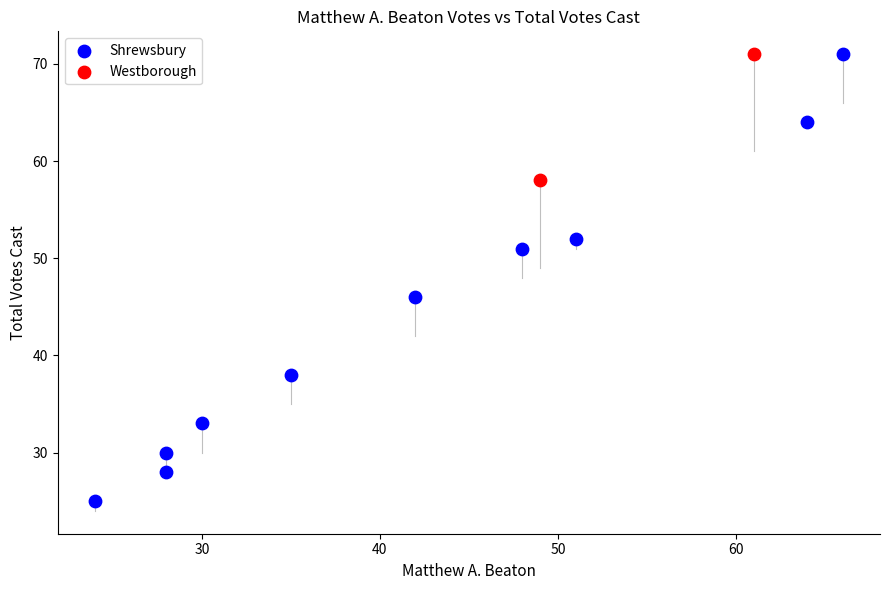

What are all the series names shown in the legend?

Shrewsbury, Westborough